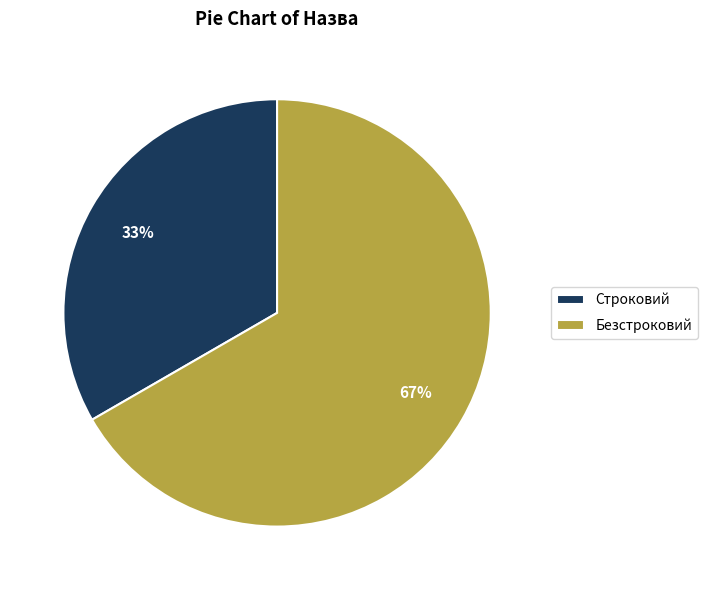

To the nearest percent, what is the average slice percentage?

50%